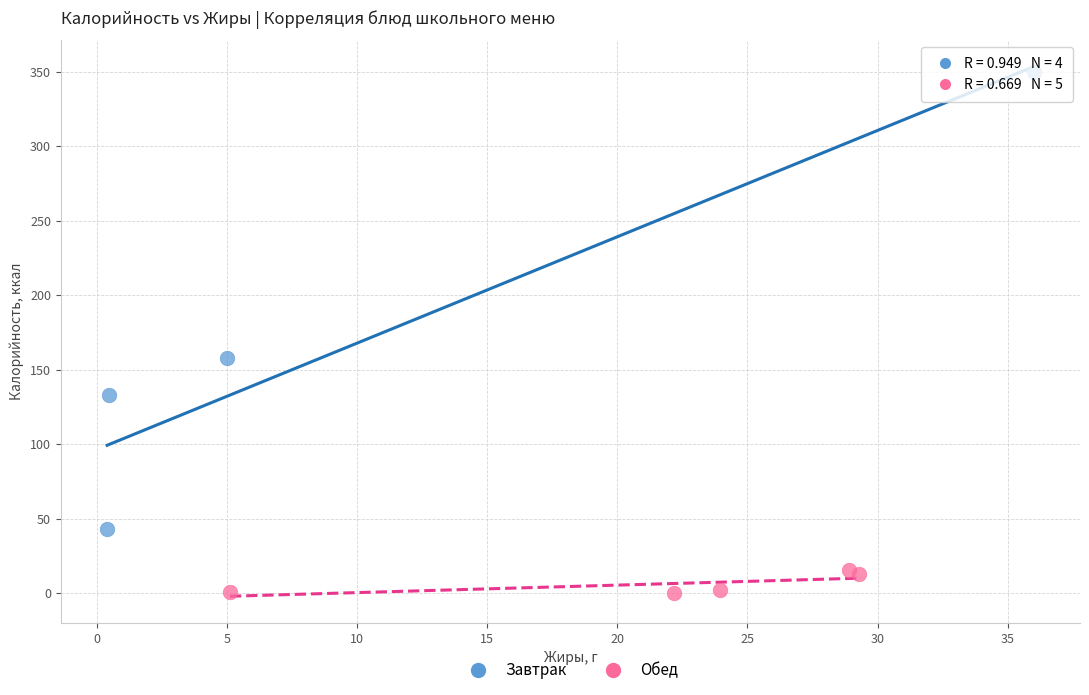

Which series reaches the minimum Y coordinate?

Обед